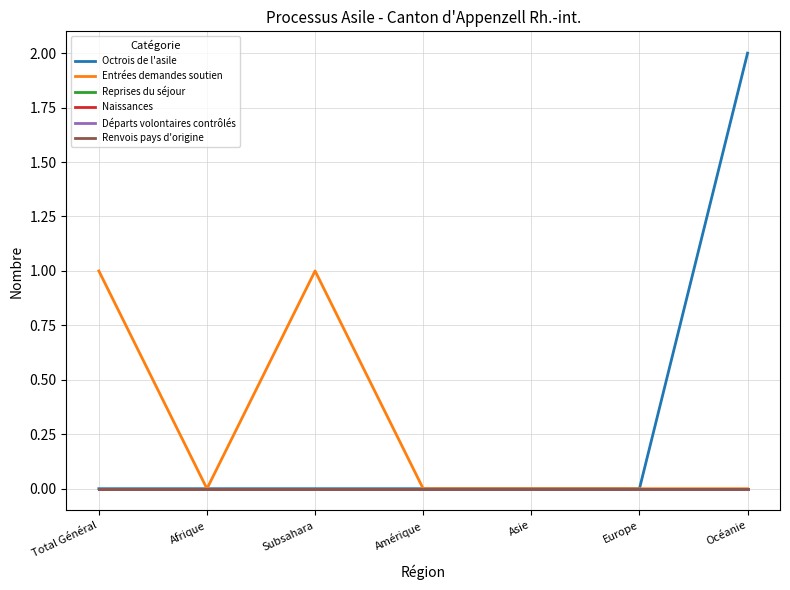

Between Afrique and Océanie, which series saw the biggest shift?

Octrois de l'asile